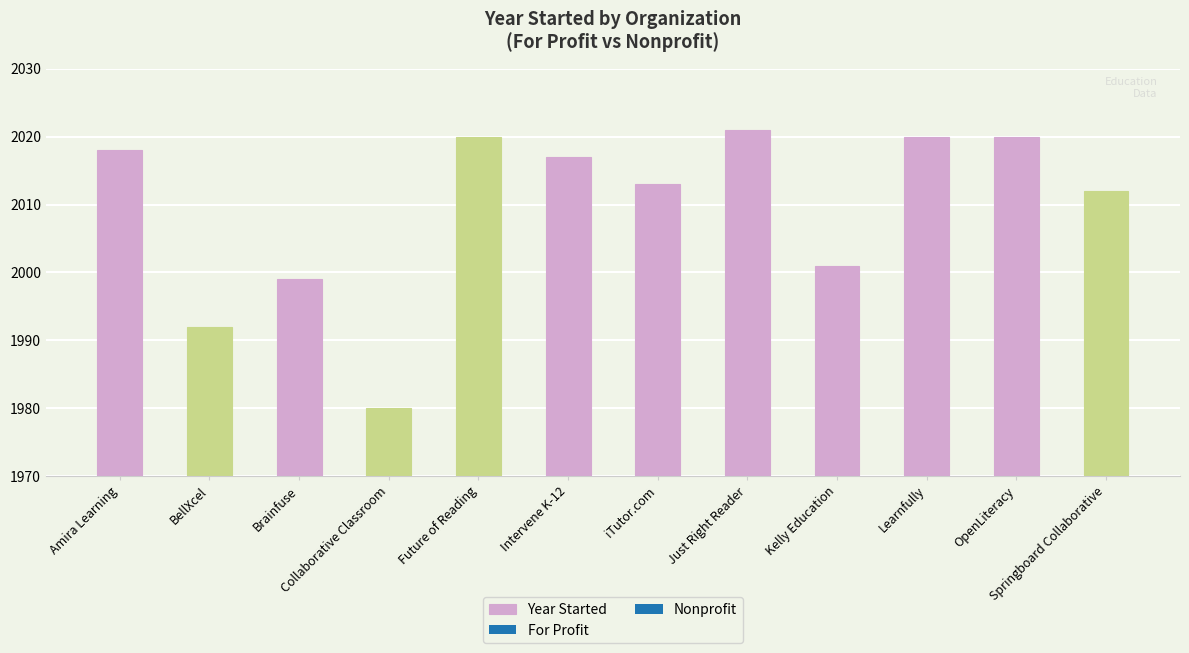

What is the difference between the maximum and minimum values?

41